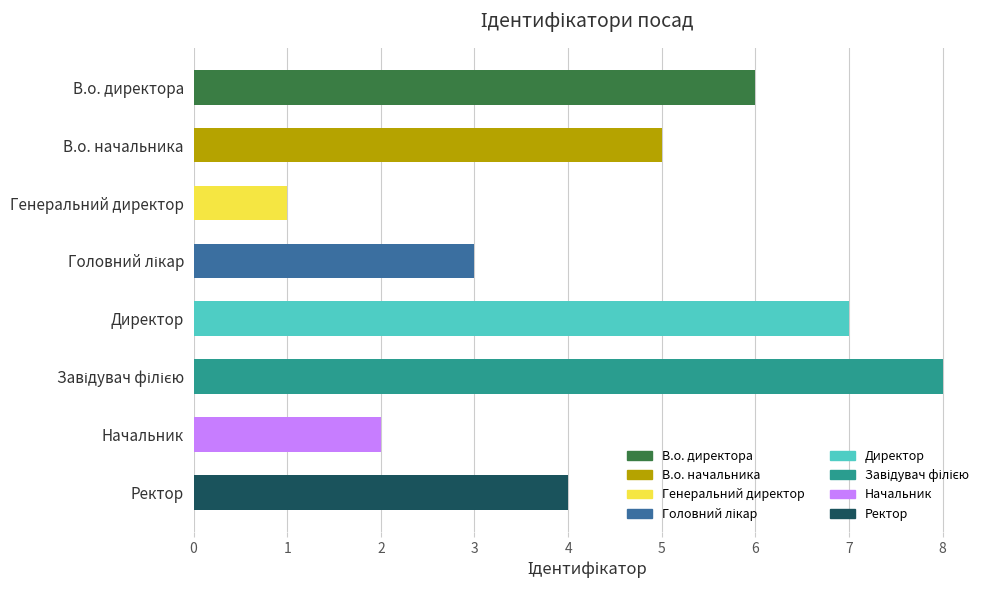

What is the difference between the second highest and minimum values?

6